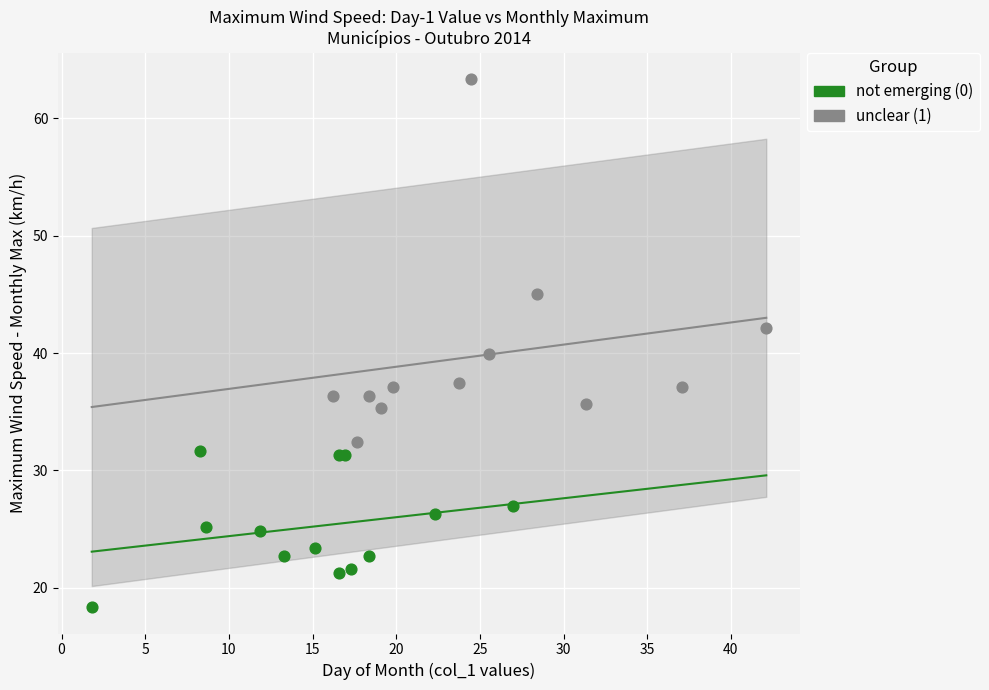

Which series contains the lowest Y value?

not emerging (0)